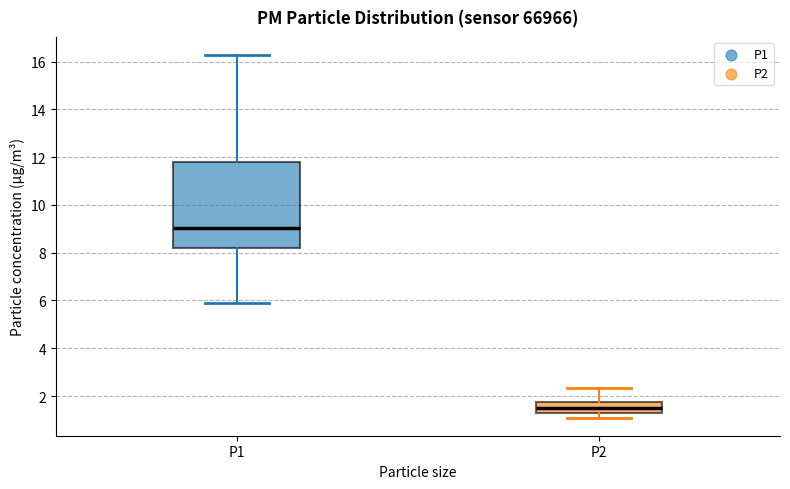

Where does the median line of the box for P2 sit on the y-axis? The values are not printed on the chart, so give them approximately, as read against the axis.

1.6